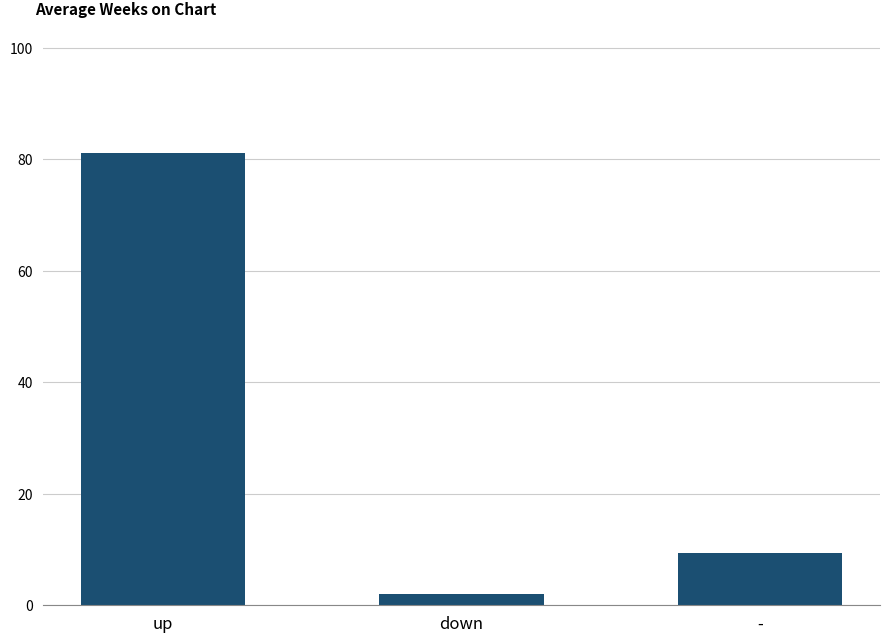

What is the change in value from up to -?

-71.8